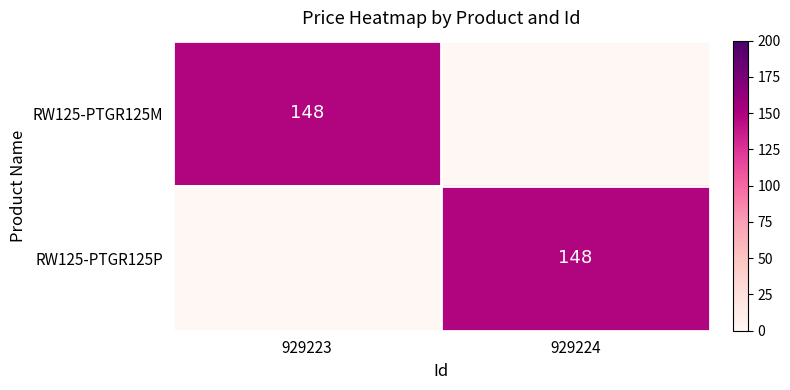

The value of RW125-PTGR125M at 929223 is 148. True or false?

True